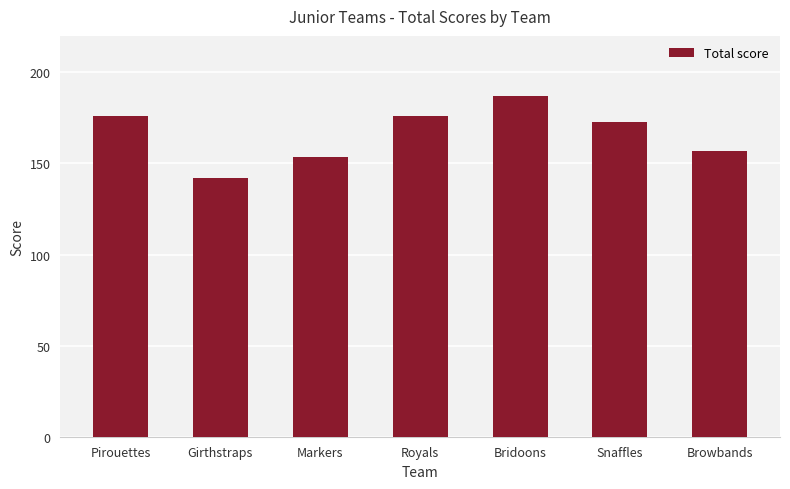

What is the ratio of the value at Girthstraps to the value at Bridoons?

0.8